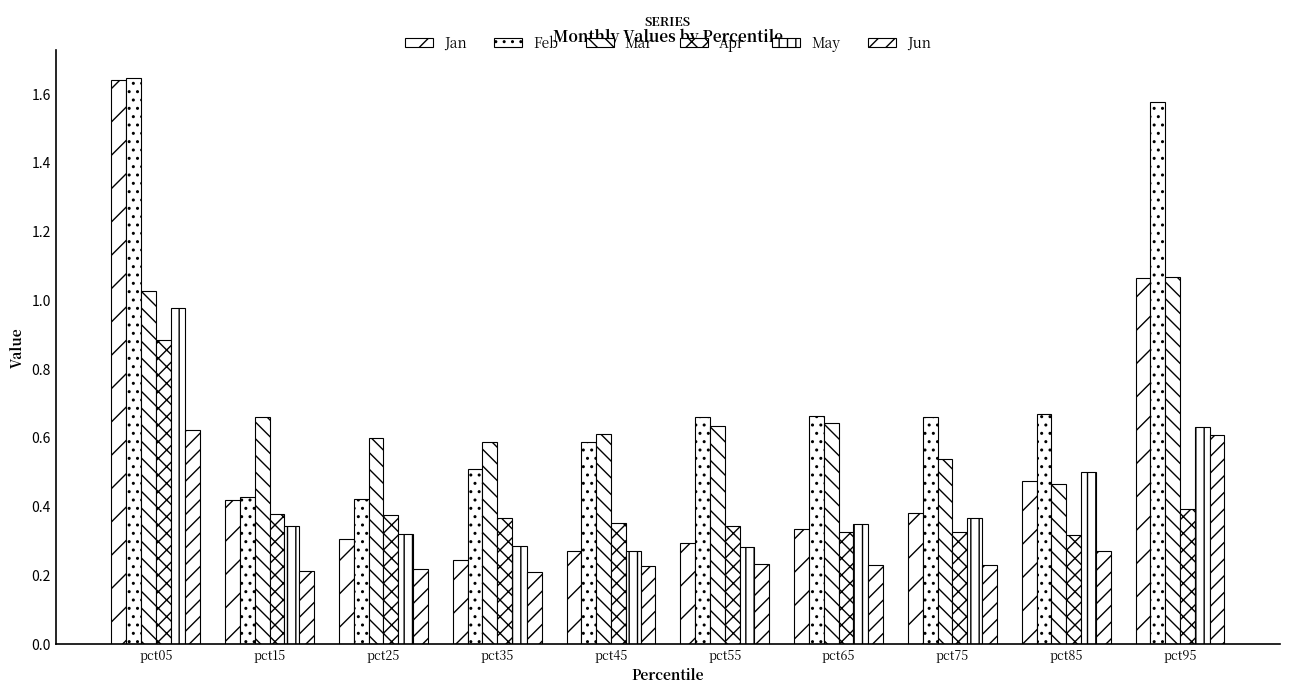

At how many categories does at least one series exceed 1?

2